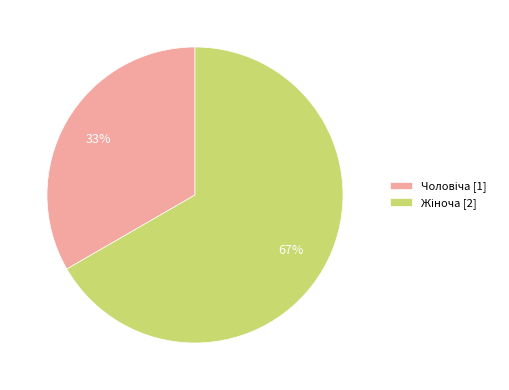

To the nearest percent, what is the average slice percentage?

50%